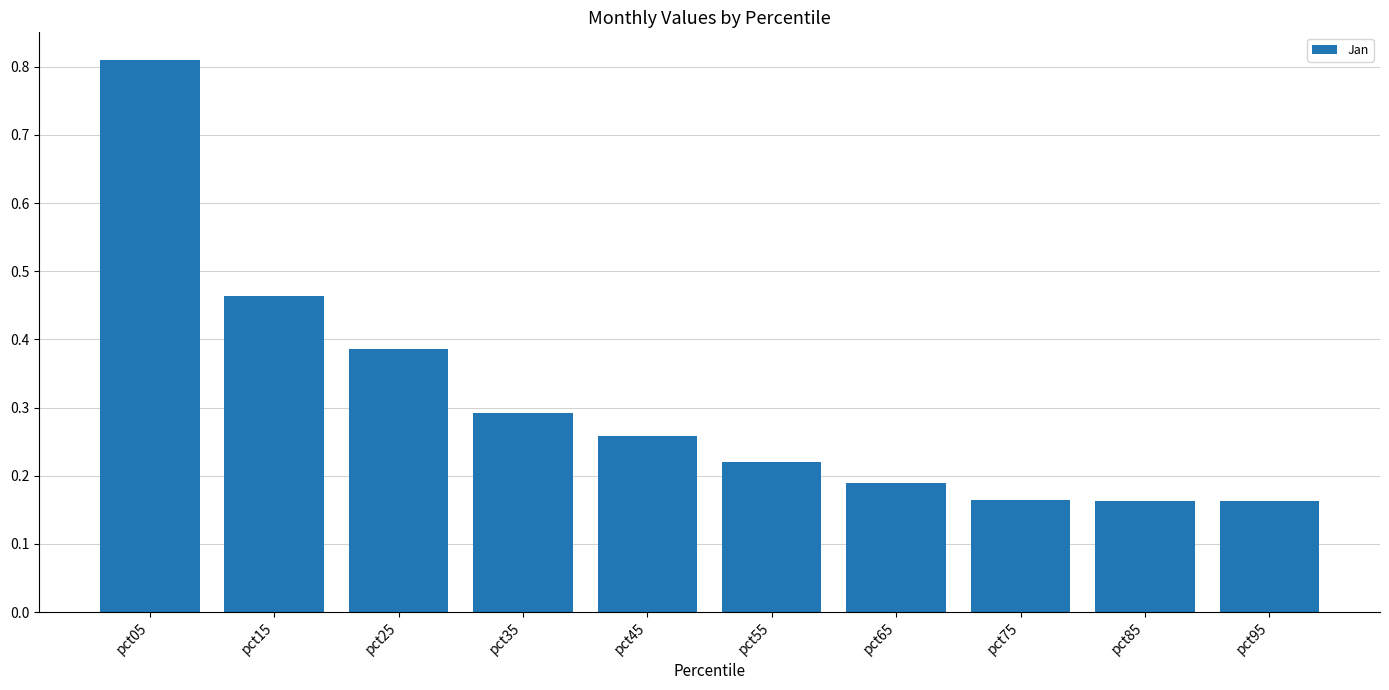

Which has a higher value, pct35 or pct55?

pct35